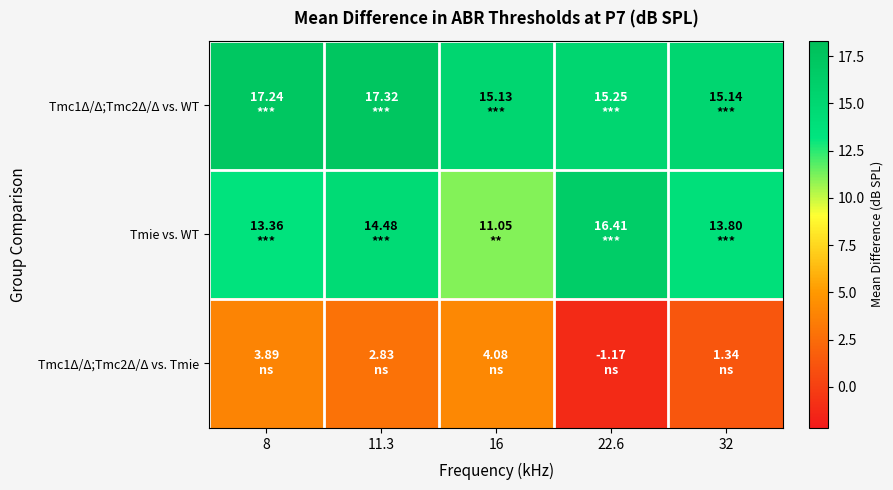

Between 8 and 16, which is larger?

8